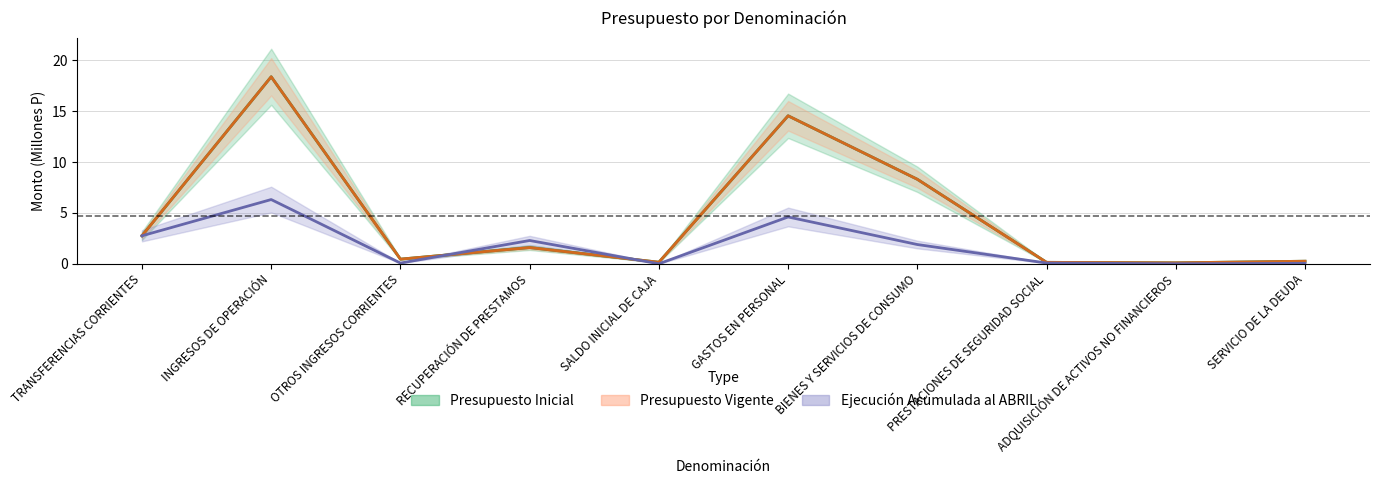

How many categories are shown in the chart?

10